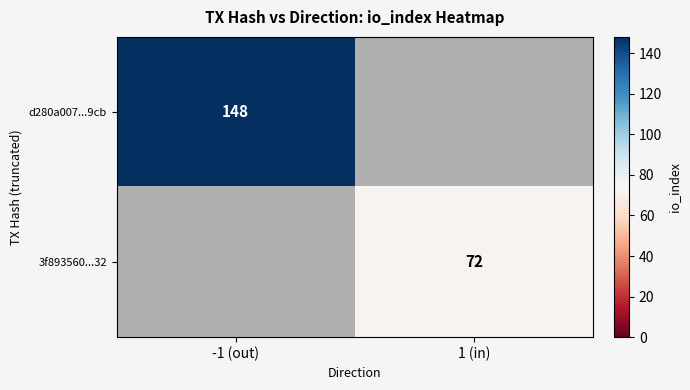

The value of d280a007...9cb at -1 (out) is 240. True or false?

False